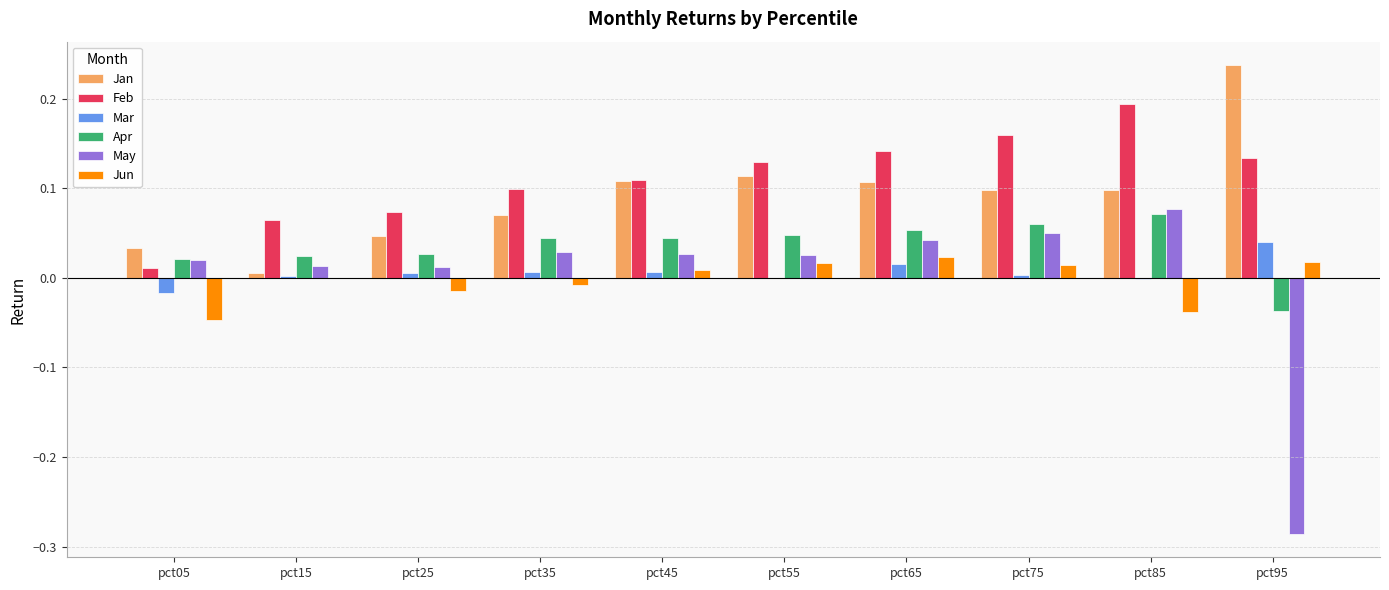

Does the chart contain stacked bars?

No